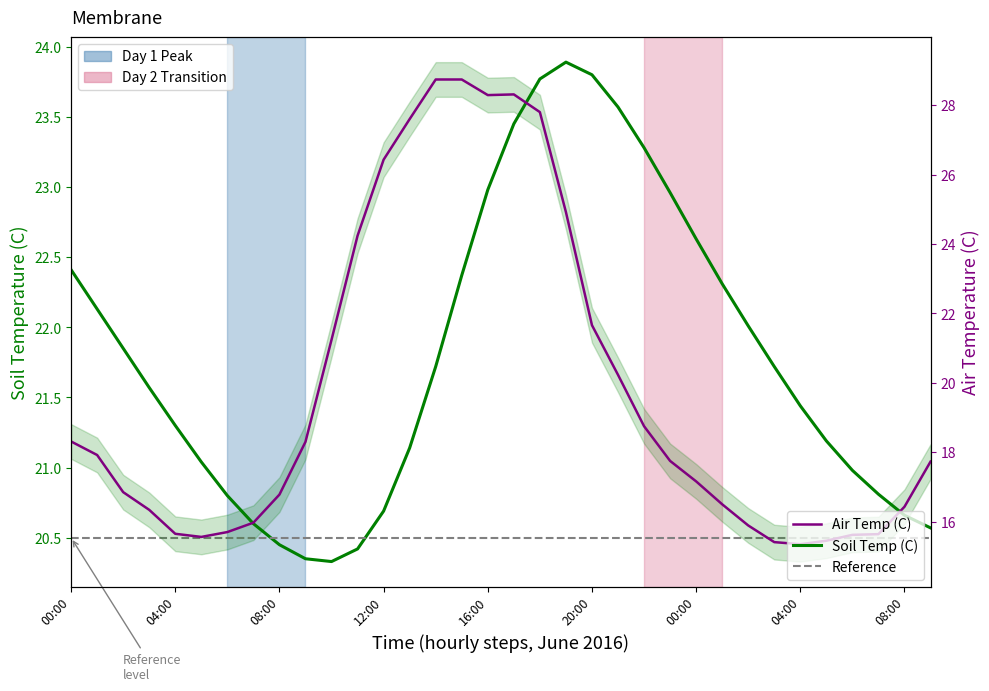

Is it true that Soil Temp equals 21.7 at 2016-06-01 14:00?

True